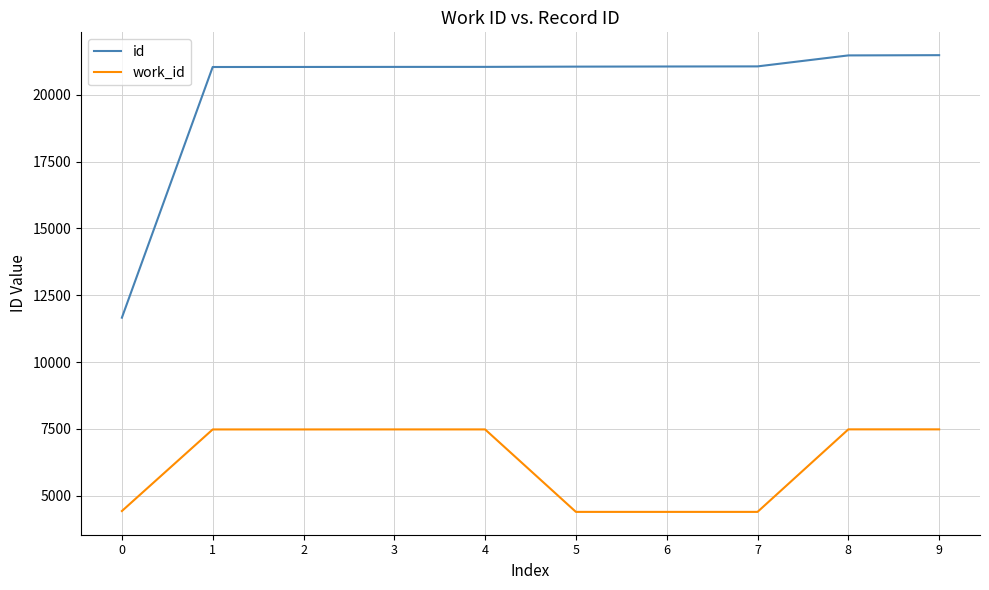

List the series in order of their peak value, highest first.

id, work_id